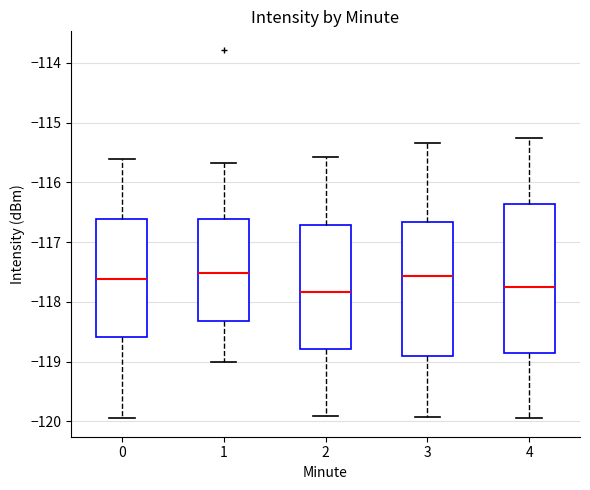

Reading left to right, read every box against the y-axis: the position of its median line, the range the box covers, and the ends of its whiskers. The values are not printed on the chart, so give them approximately, as read against the axis.

0: median -117.6, box -118.6 to -116.6, whiskers -119.9 to -115.6
1: median -117.5, box -118.3 to -116.6, whiskers -119.0 to -115.7
2: median -117.8, box -118.8 to -116.7, whiskers -119.9 to -115.6
3: median -117.6, box -118.9 to -116.7, whiskers -119.9 to -115.3
4: median -117.8, box -118.9 to -116.4, whiskers -119.9 to -115.3